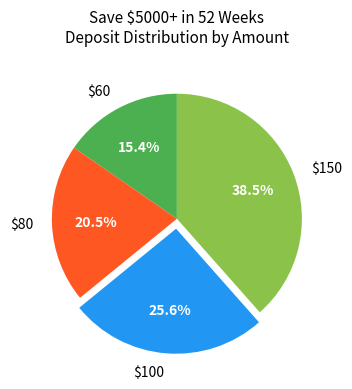

Which category has the smallest portion of the pie?

$60